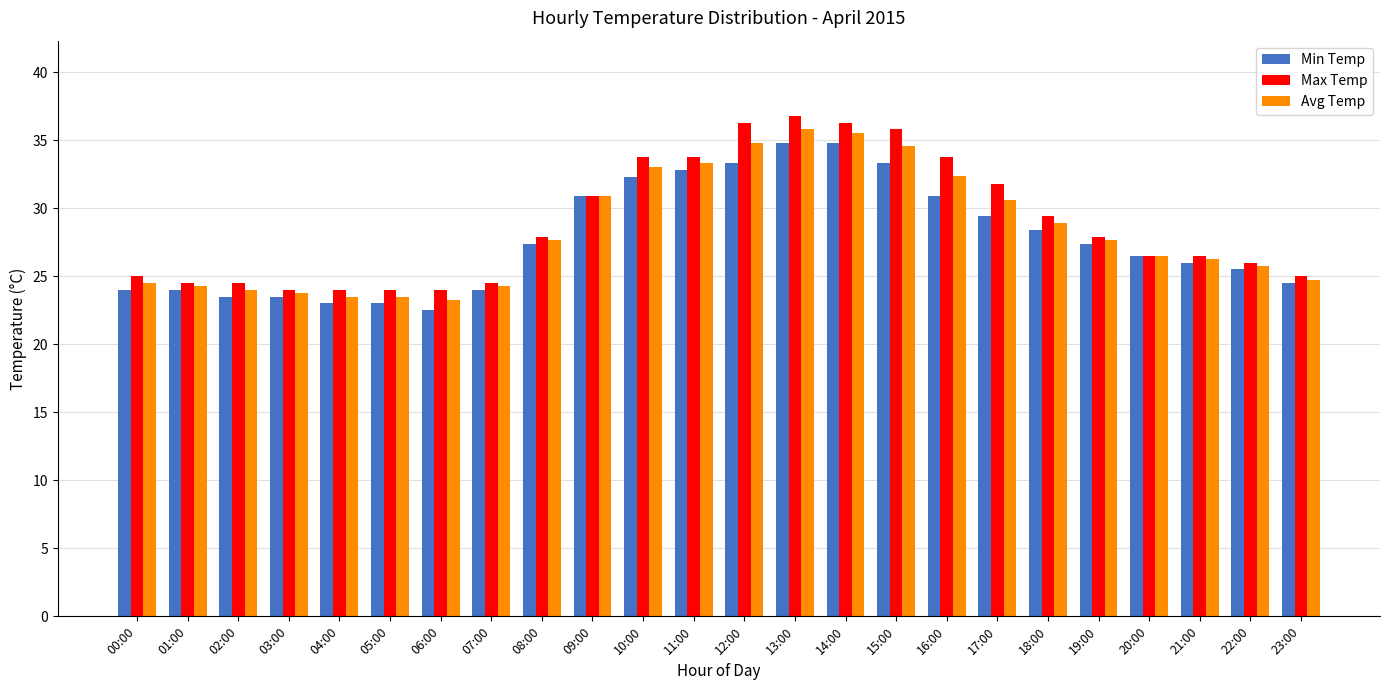

What is the highest value of the Avg Temp series?

35.8